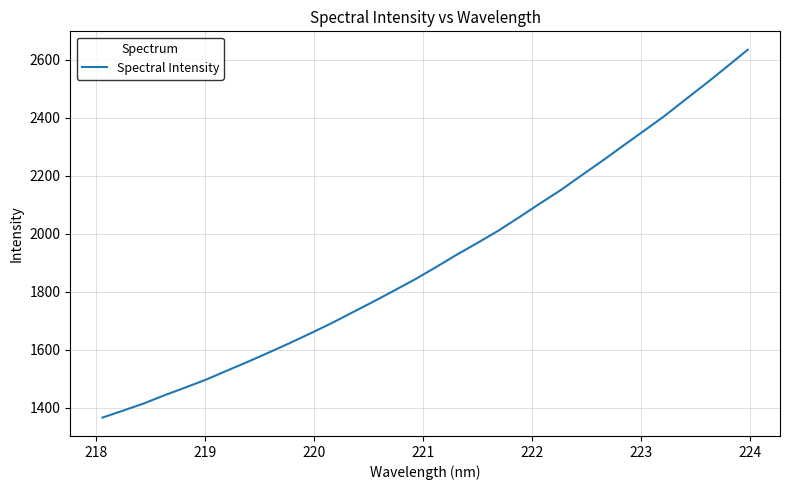

What is the difference between the maximum and minimum values?

1268.3